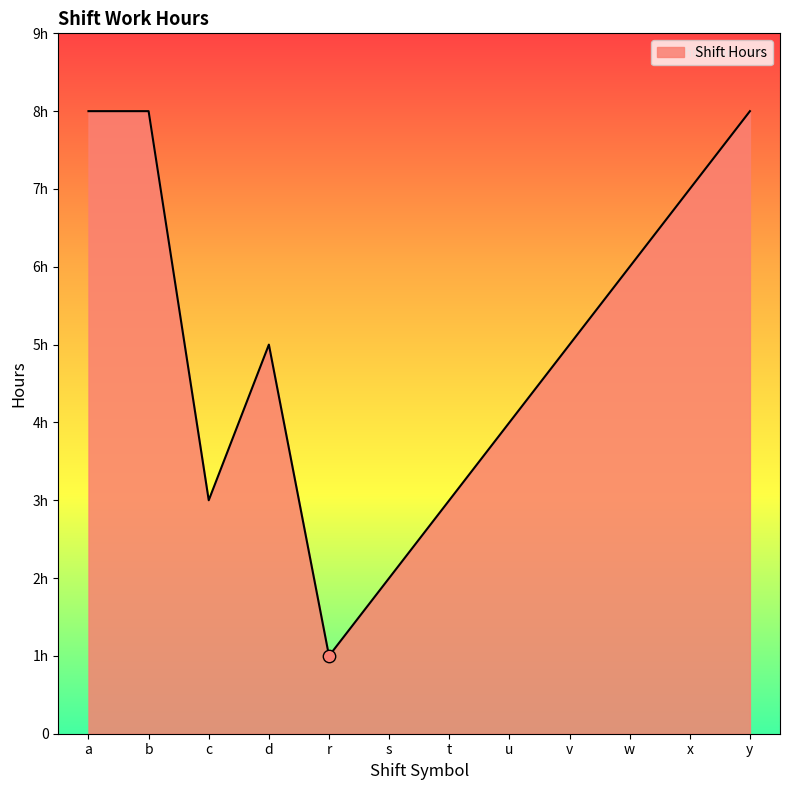

Between x and y, which is larger?

y